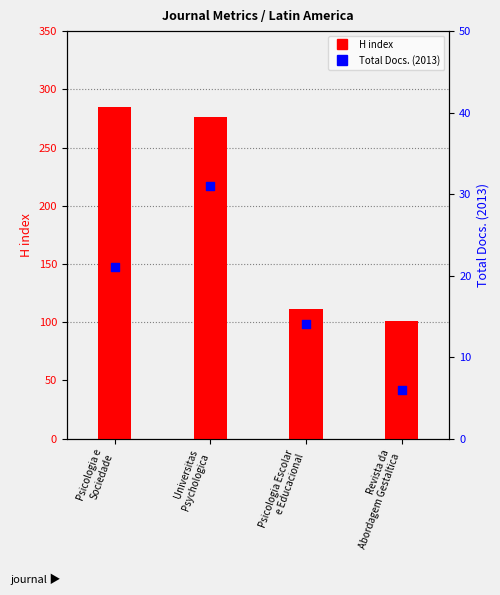

Which series reaches the minimum Y coordinate?

Total Docs. (2013)